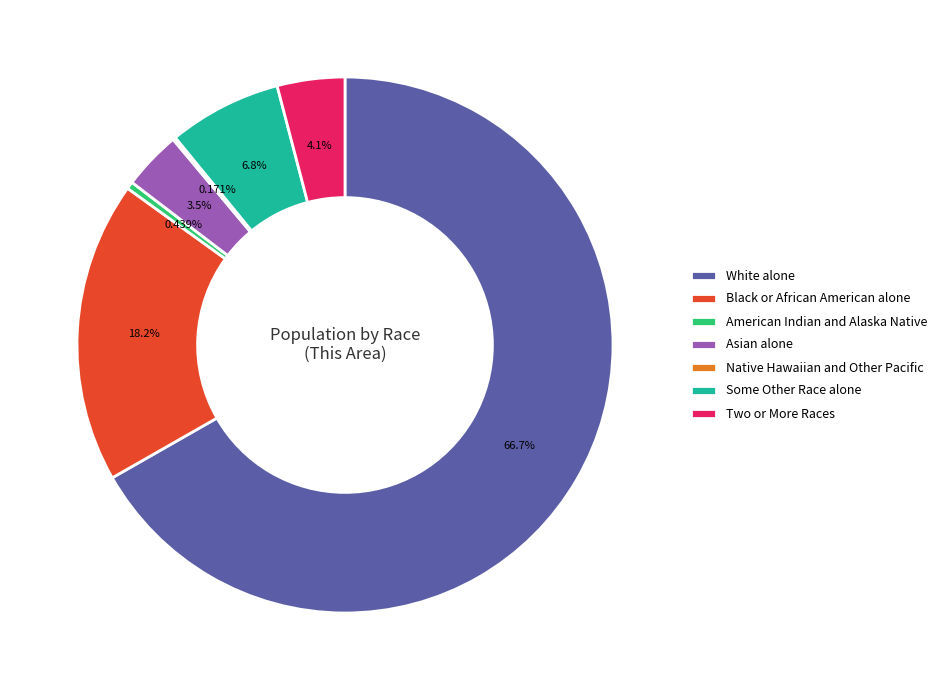

Approximately how many times larger is the value at Two or More Races compared to Some Other Race alone?

0.6